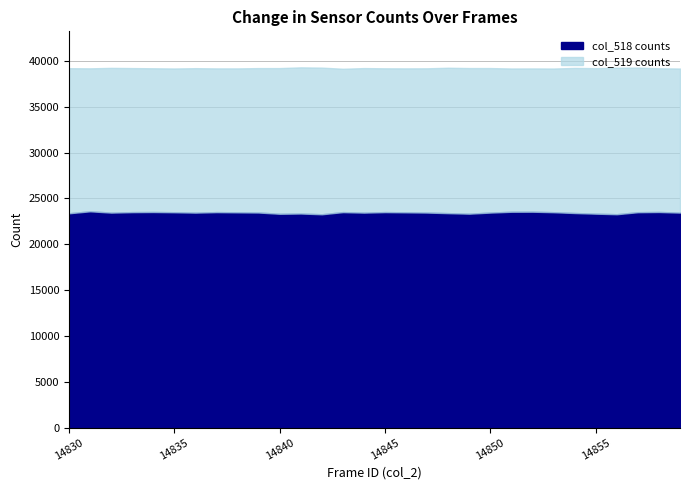

Is it true that col_518 equals 6018 at 14851?

False